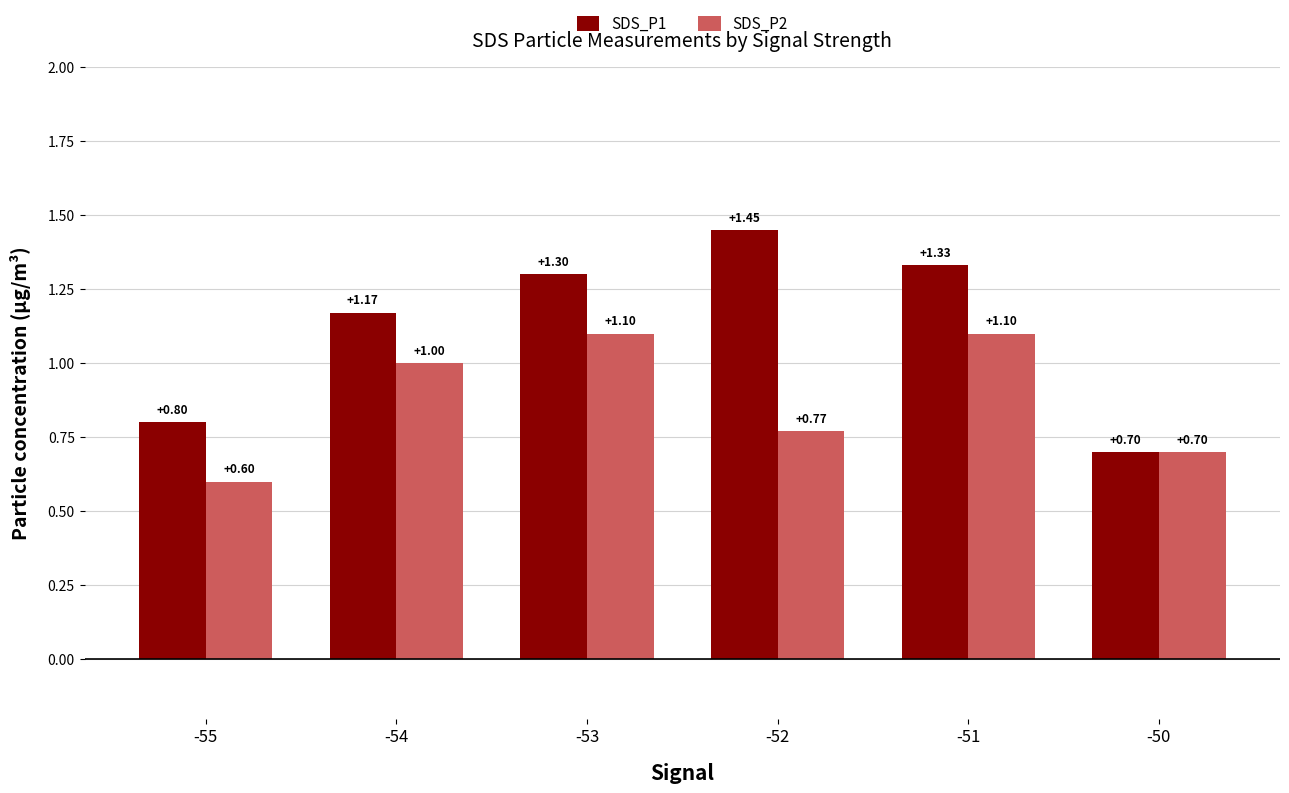

List the series in order of their overall mean, highest first.

SDS_P1, SDS_P2